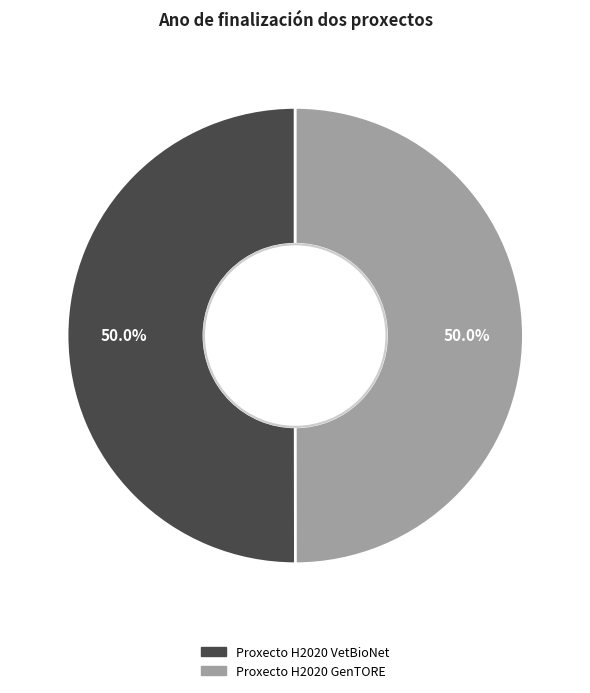

What percentage is the Proxecto H2020 VetBioNet slice, to the nearest percent?

50%